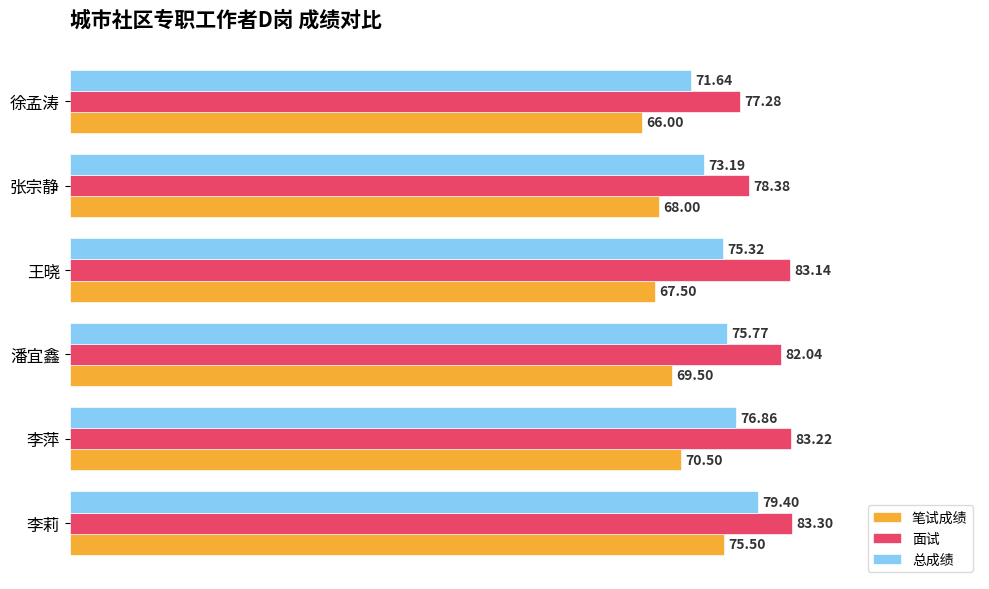

At 李萍, list the series in order from smallest to largest.

笔试成绩, 总成绩, 面试